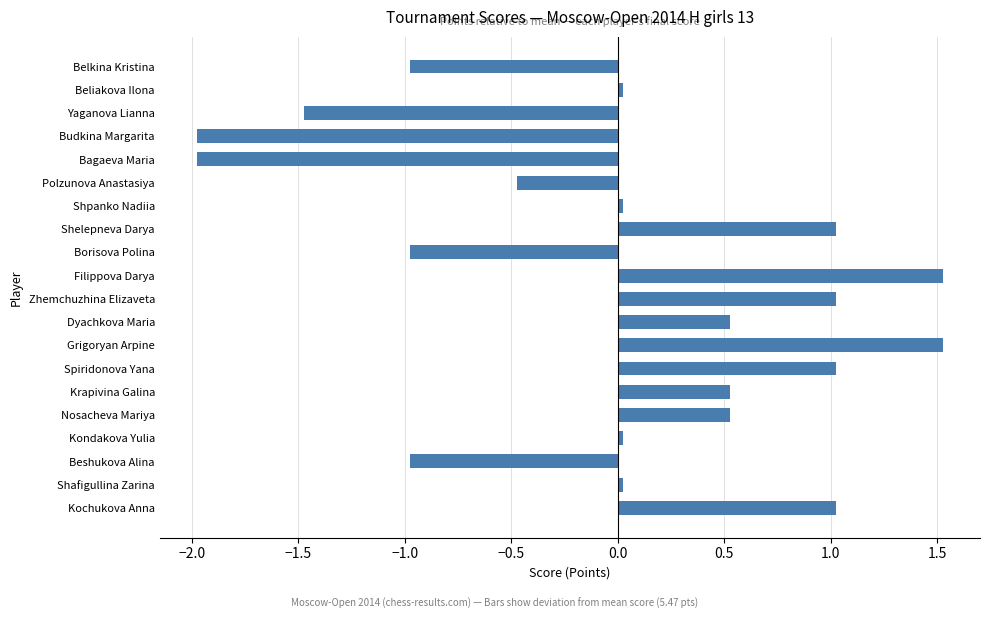

Are the bars grouped side by side (vs. stacked)?

No